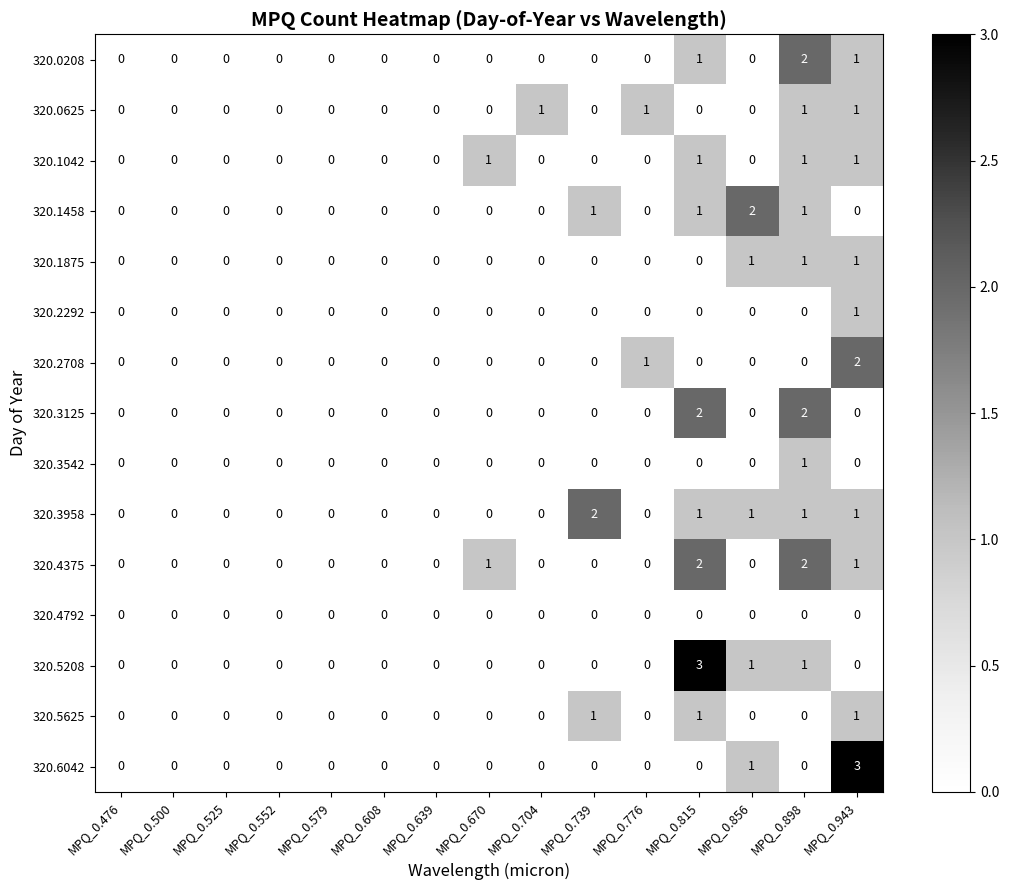

What is the sum of all 320.6042 values?

4